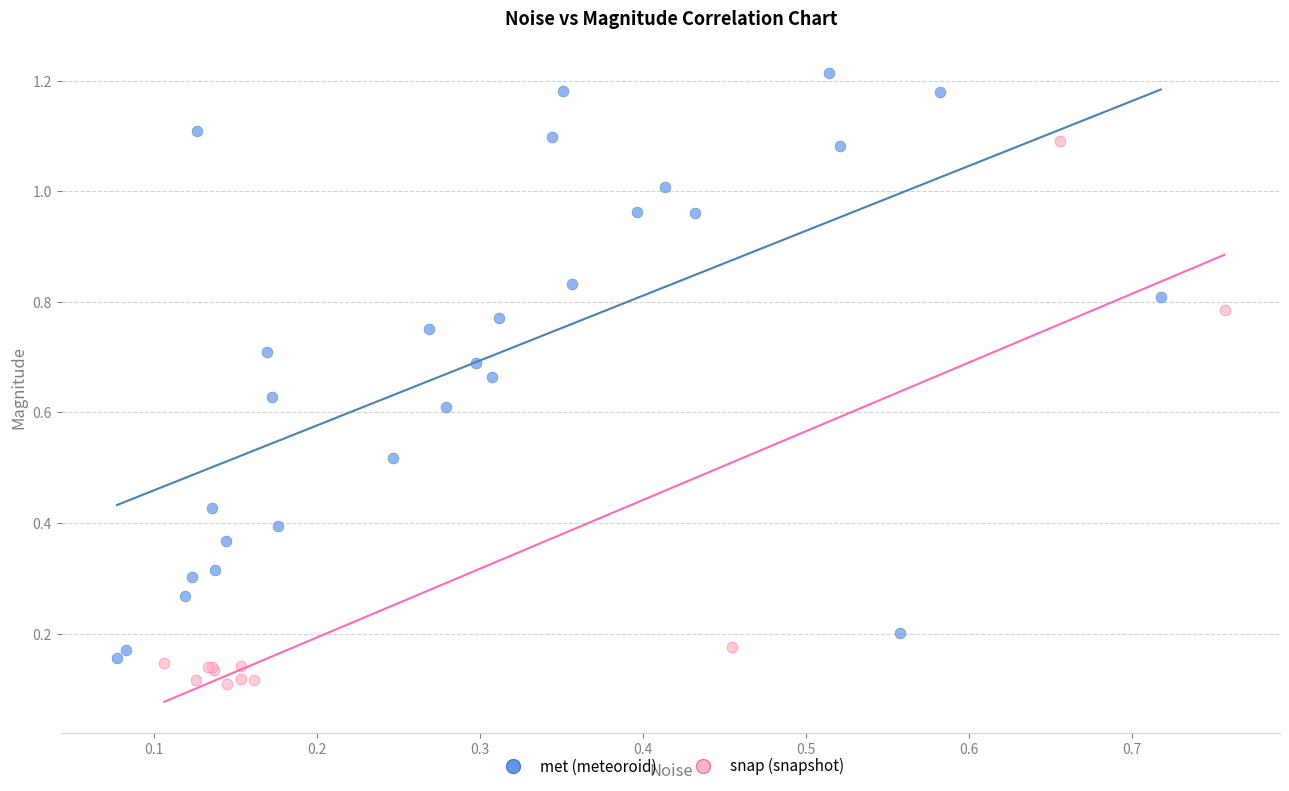

Which series contains the highest Y value?

met (meteoroid)